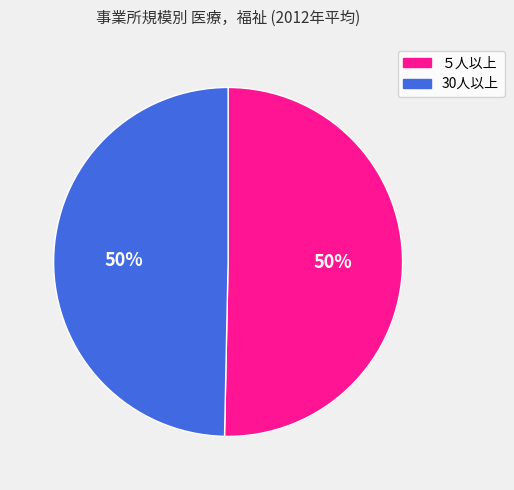

What percentage is the ５人以上 slice, to the nearest percent?

50%